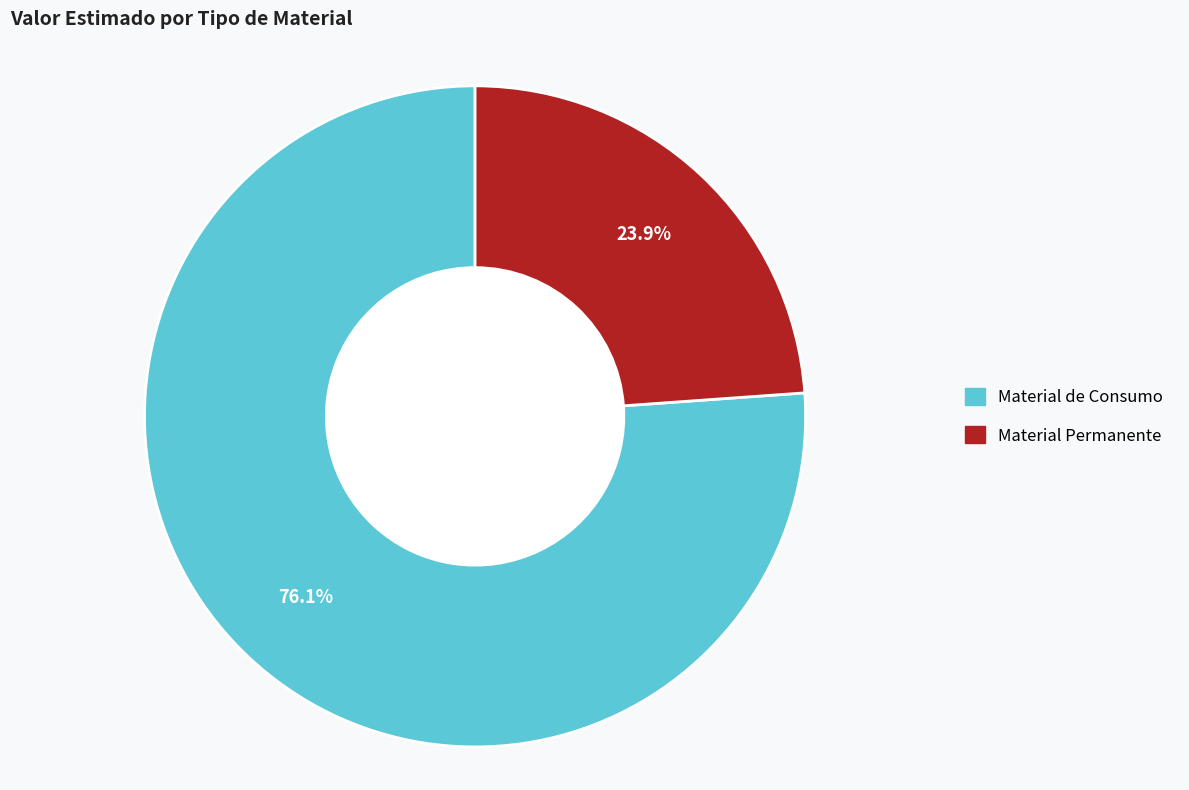

How many segments does this pie chart have?

2